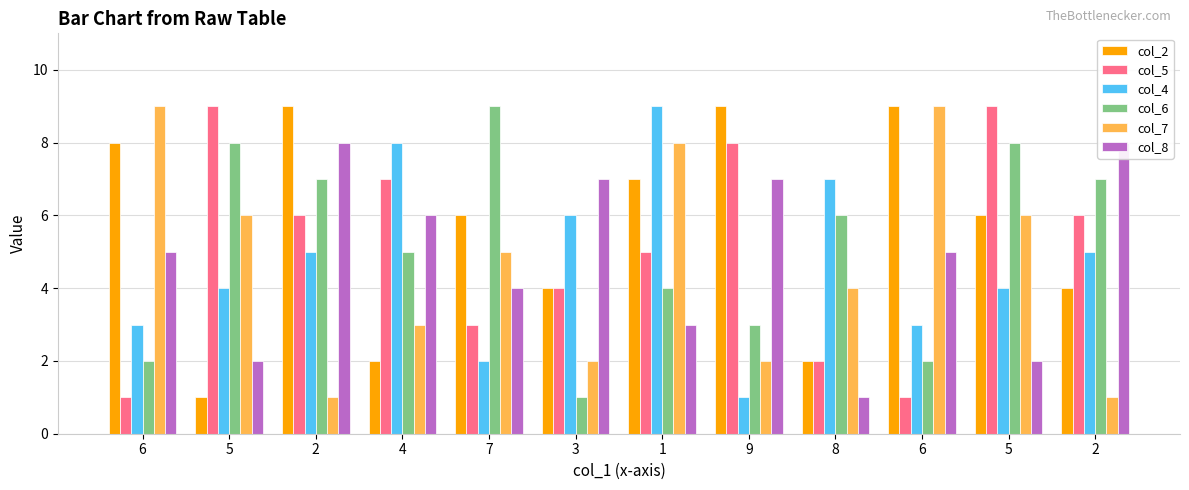

At which category is the sum across all series the highest?

2